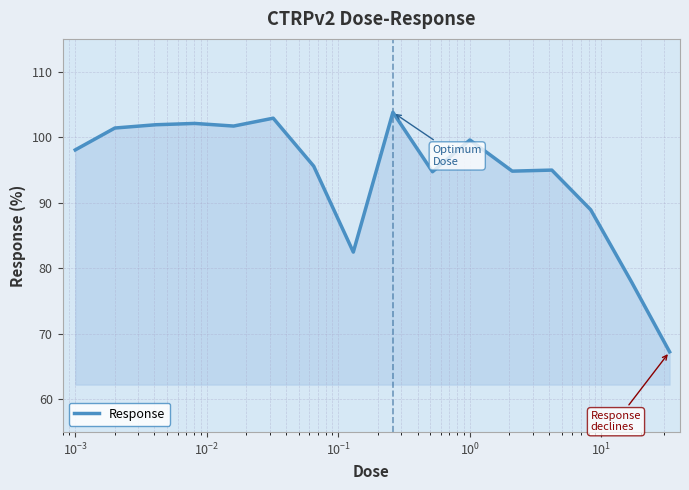

What is the maximum value shown in the chart?

103.8